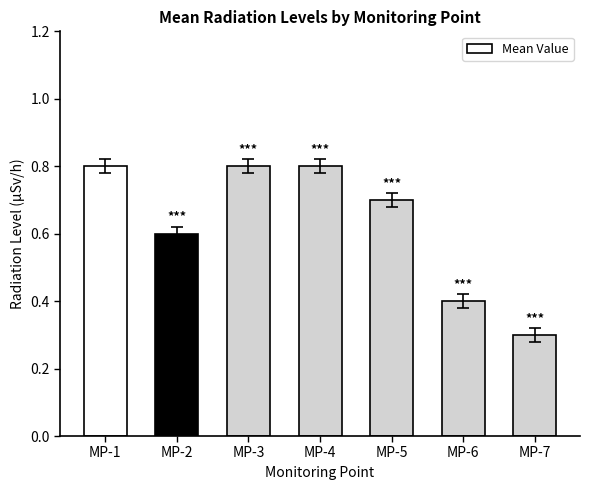

Reading left to right, extract all data points from this chart.

0.8	0.6	0.8	0.8	0.7	0.4	0.3